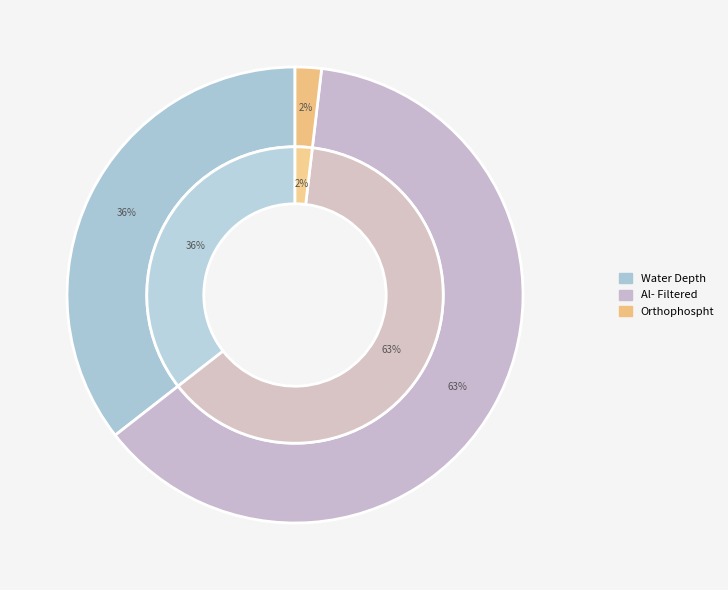

Count the number of slices in the pie.

3